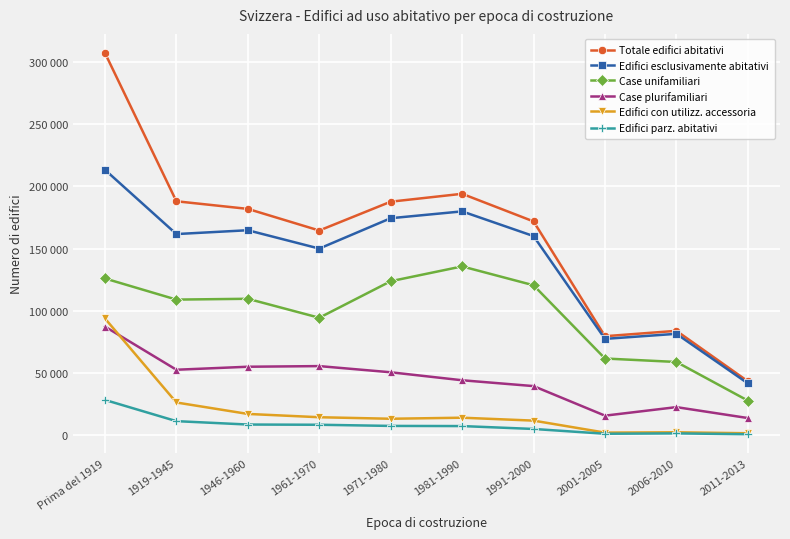

Is it true that Case plurifamiliari equals 87370 at Prima del 1919?

True